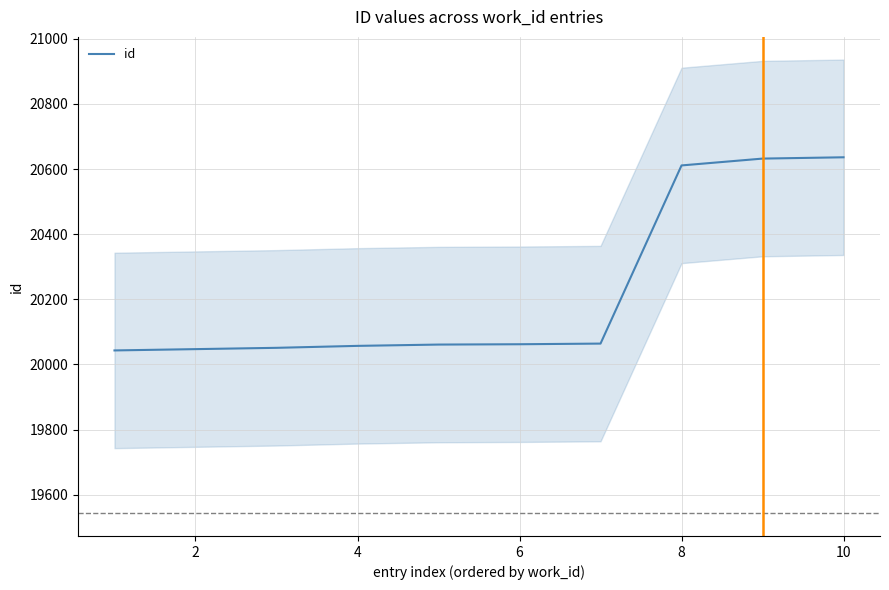

The value of id at 4 is 20057. True or false?

True